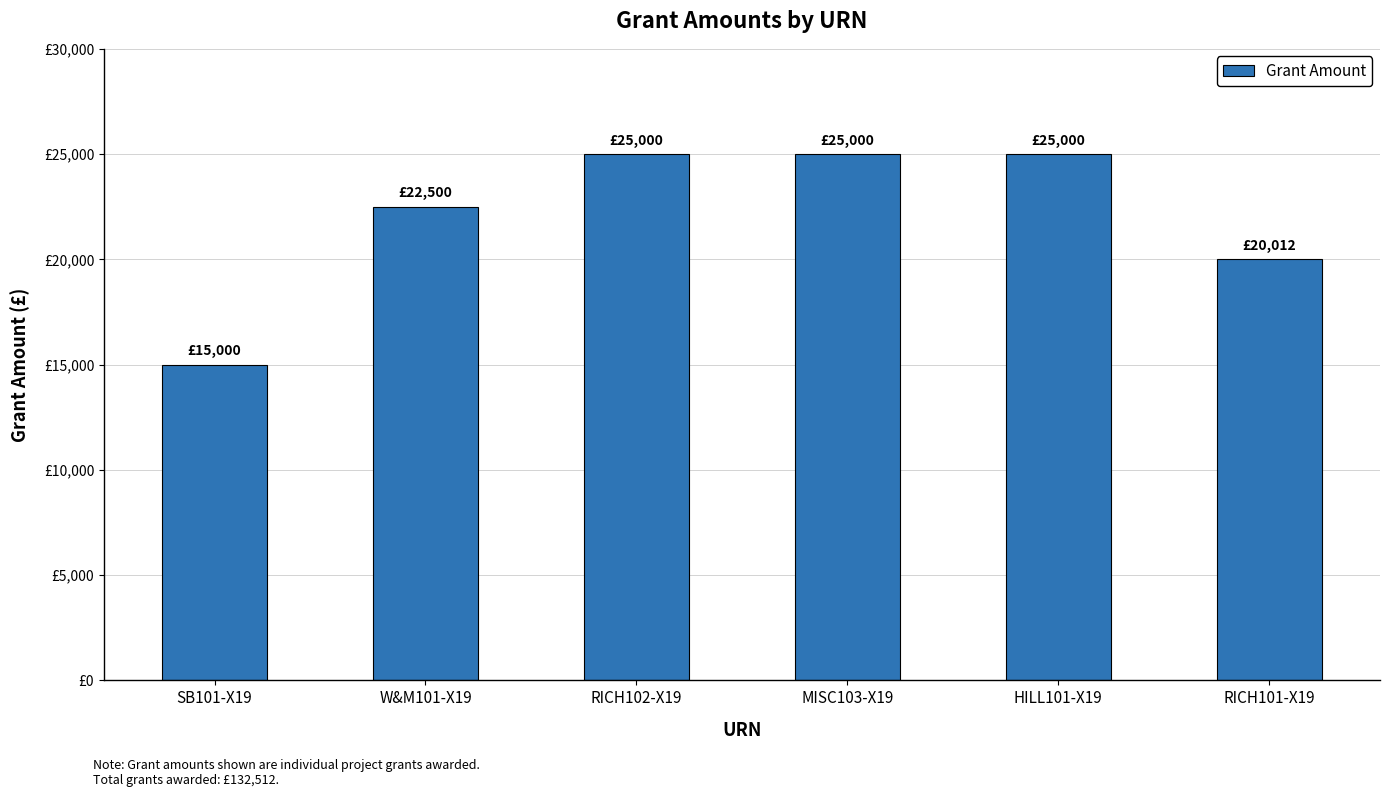

Is it true that the value at MISC103-X19 is 25000?

True